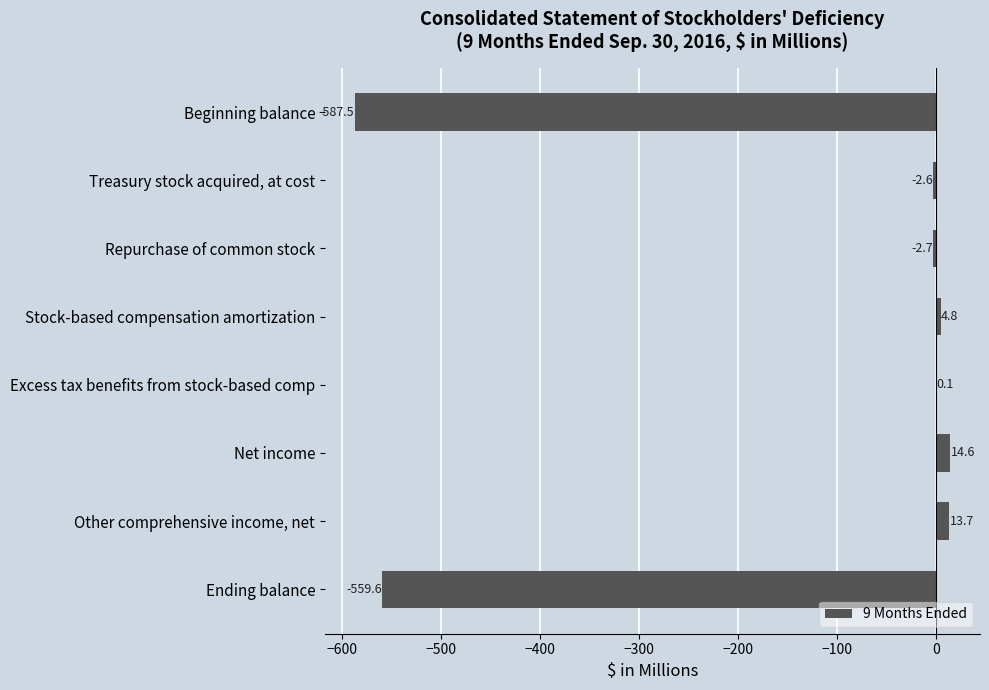

True or false: the data shows 14.6 at Net income.

True